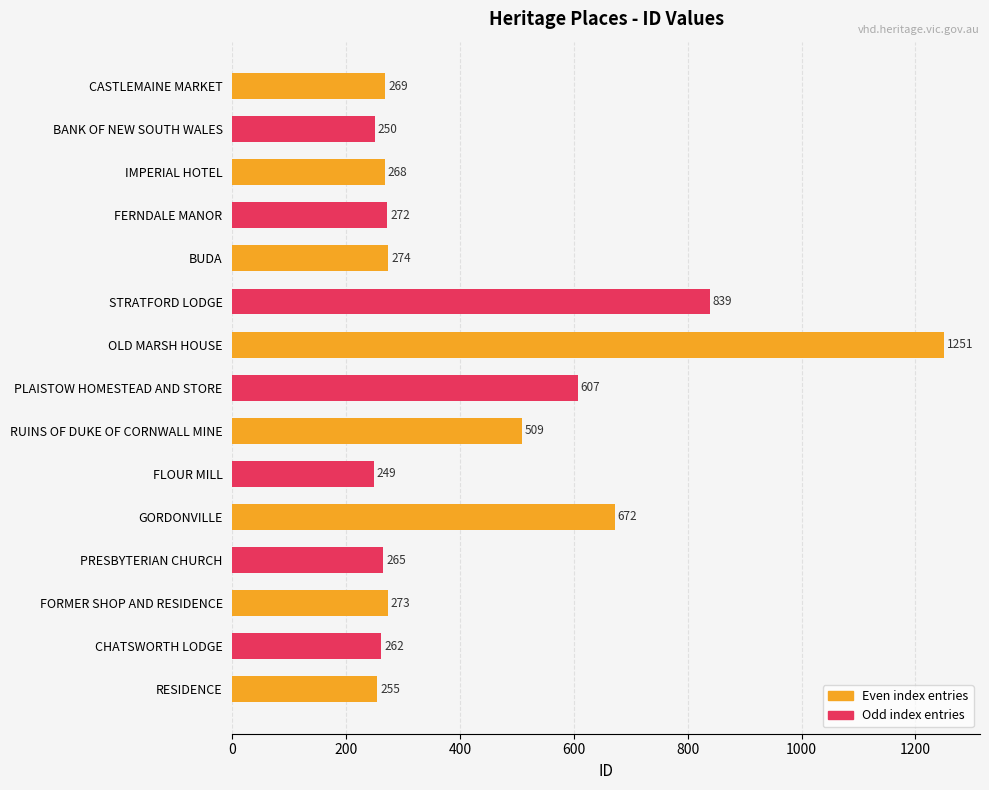

Which label corresponds to the smallest value in the chart?

FLOUR MILL